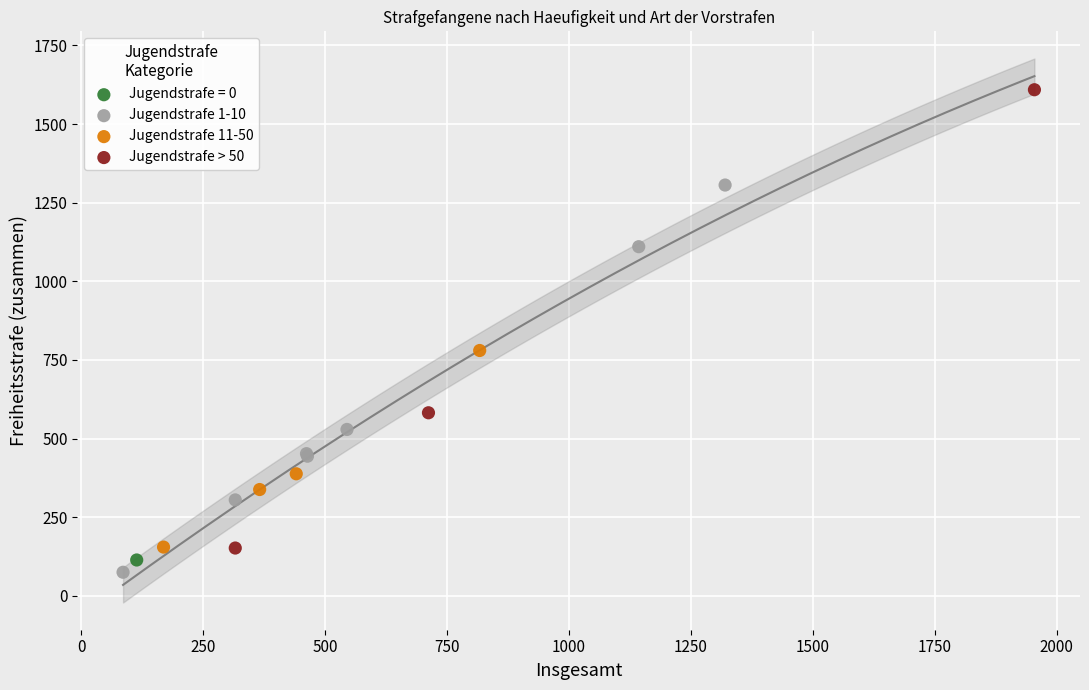

Which series reaches the minimum Y coordinate?

Jugendstrafe 1-10